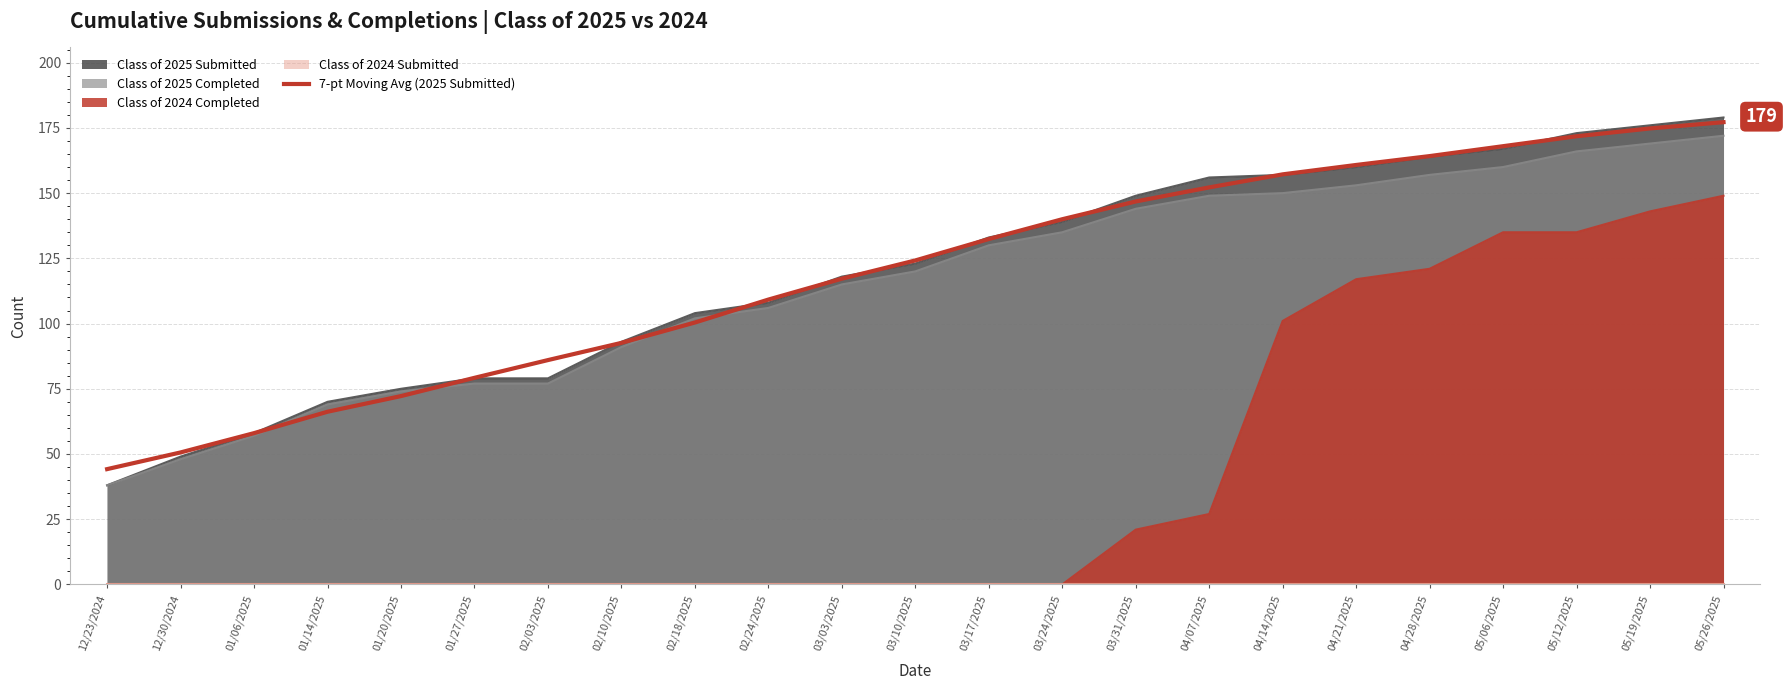

At which label does the data first exceed 124?

03/10/2025